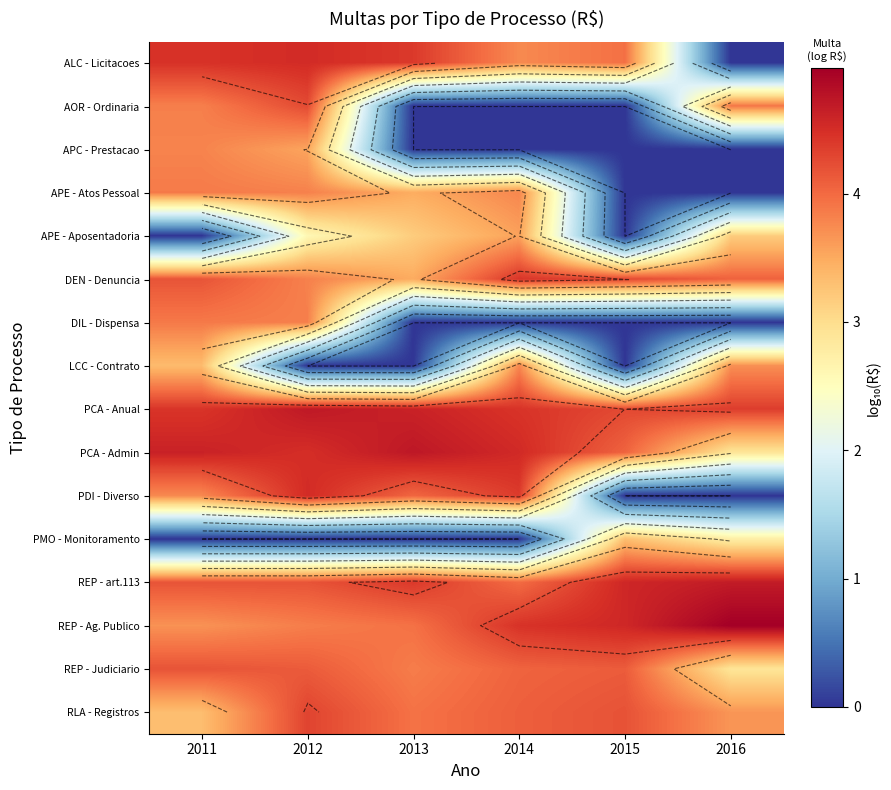

What is the spread (max minus min) of values at 2015?

4.6